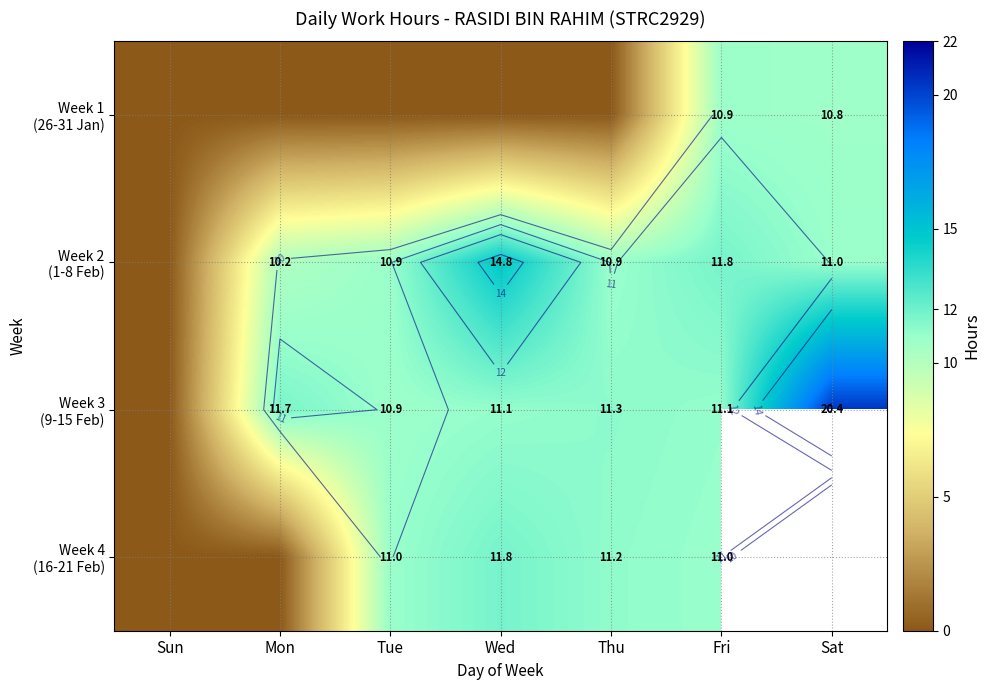

Which series has the largest range (max minus min)?

Week 3 (9-15 Feb)